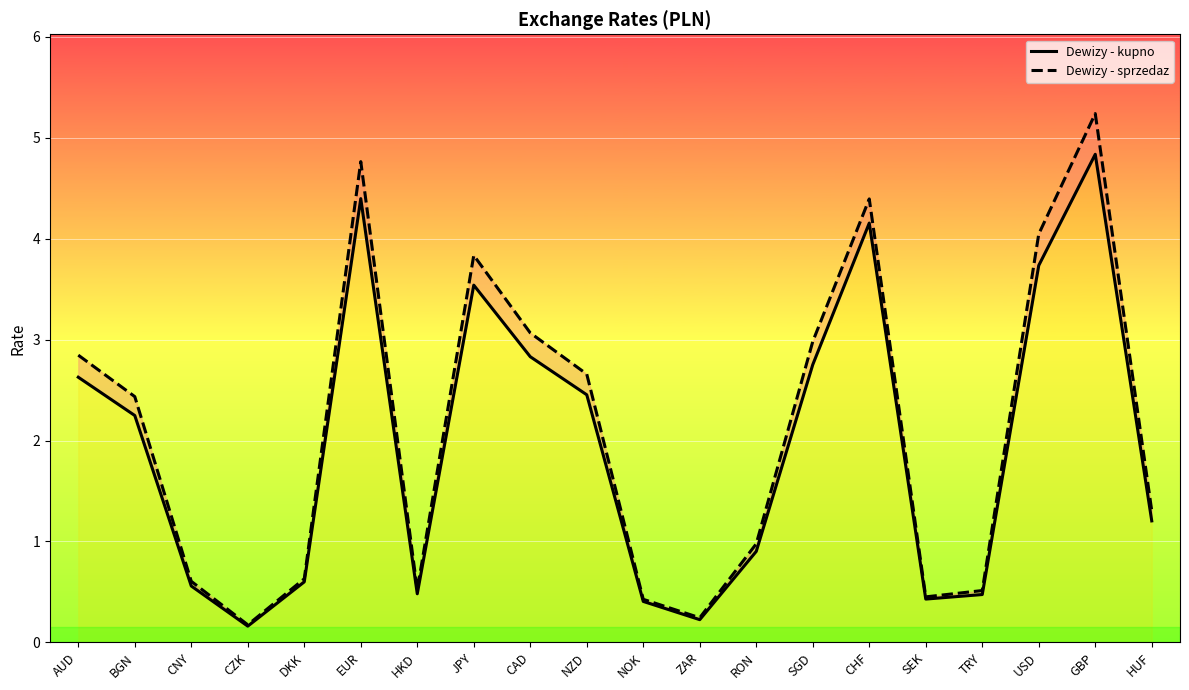

Which series has the widest spread of values?

Dewizy - sprzedaz